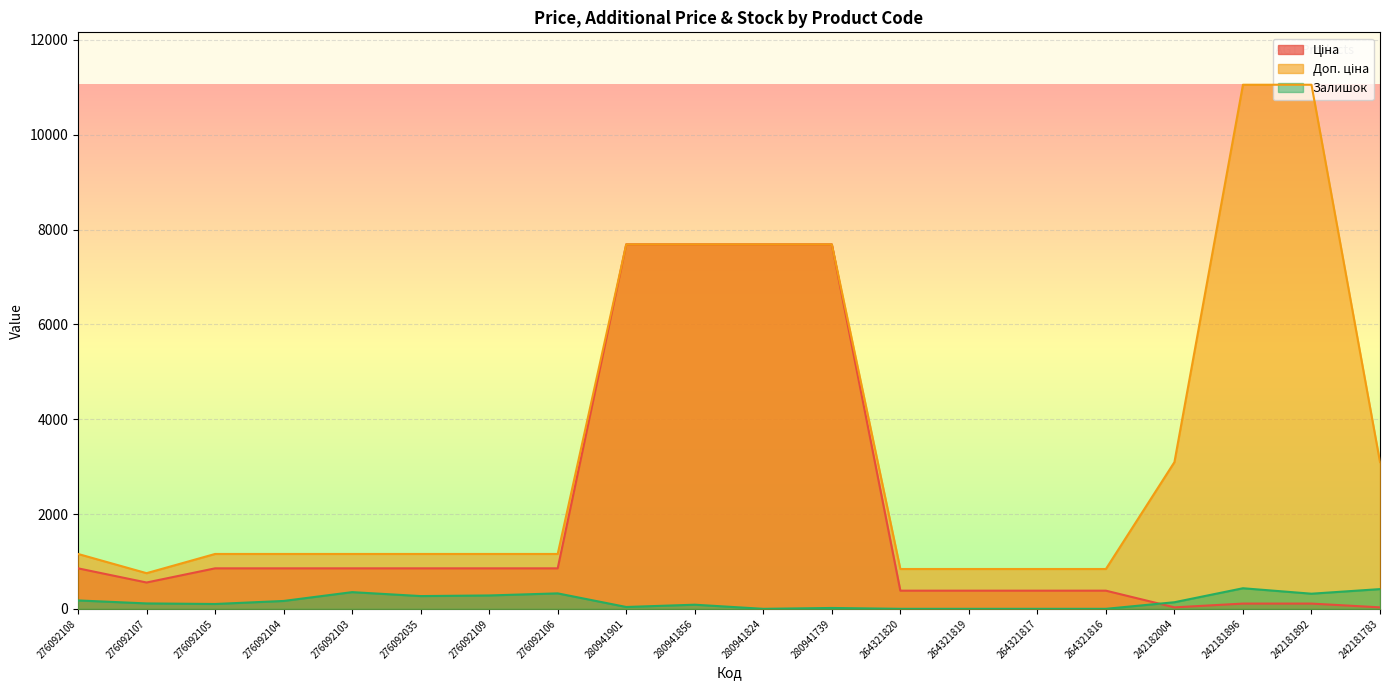

What is the greatest value displayed?

11055.0